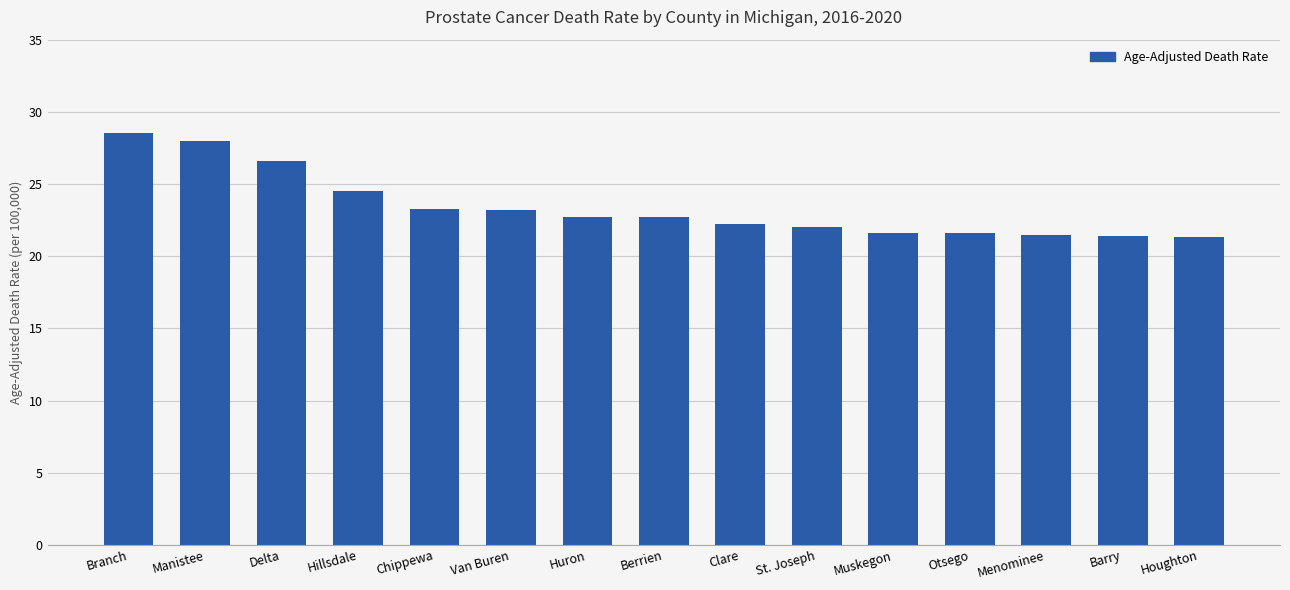

What is the sum of the values at Manistee and Hillsdale?

52.5